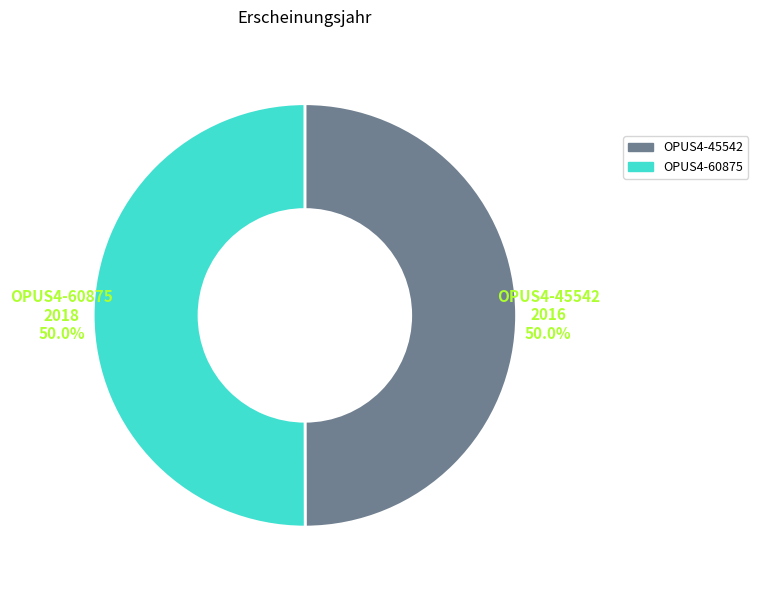

To the nearest percent, what is the combined percentage of OPUS4-60875 and OPUS4-45542?

100%